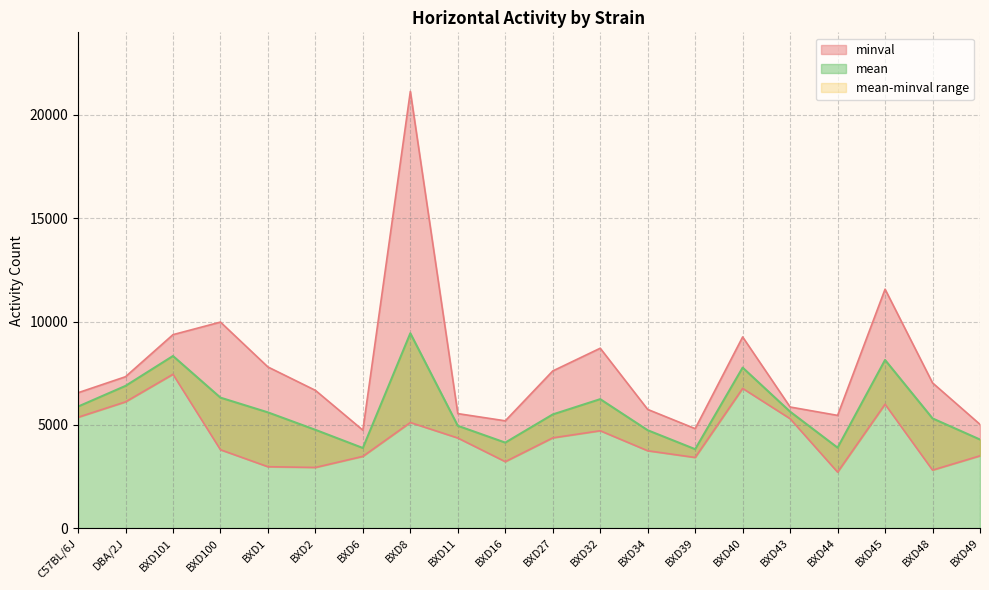

What is the value of the mean point at the 18th from the left?

8139